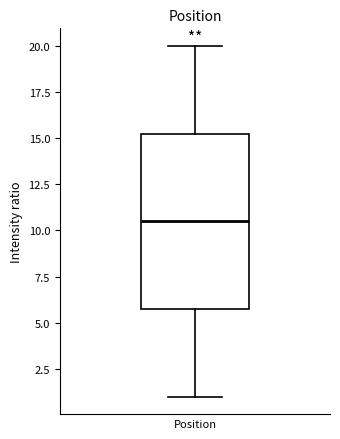

Transcribe this box plot: give where the median line is, the range the box spans, and where the two whiskers end, as read against the y-axis. The values are not printed on the chart, so give them approximately, as read against the axis.

median 10.5, box 6.0 to 15.5, whiskers 1.0 to 20.0